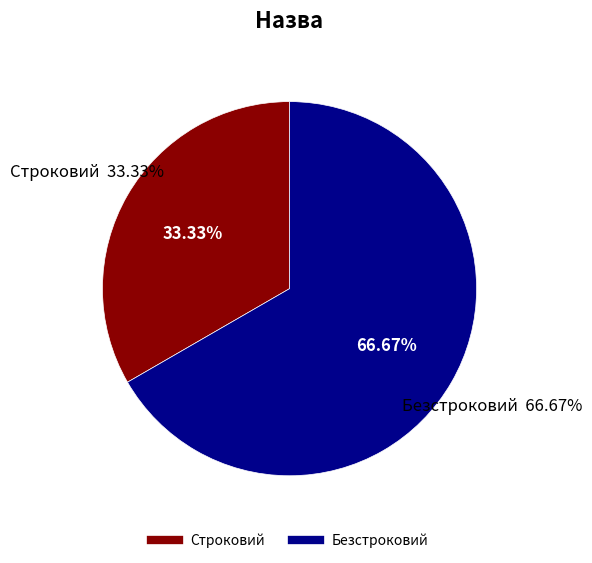

What is the smallest slice in the pie chart?

Строковий